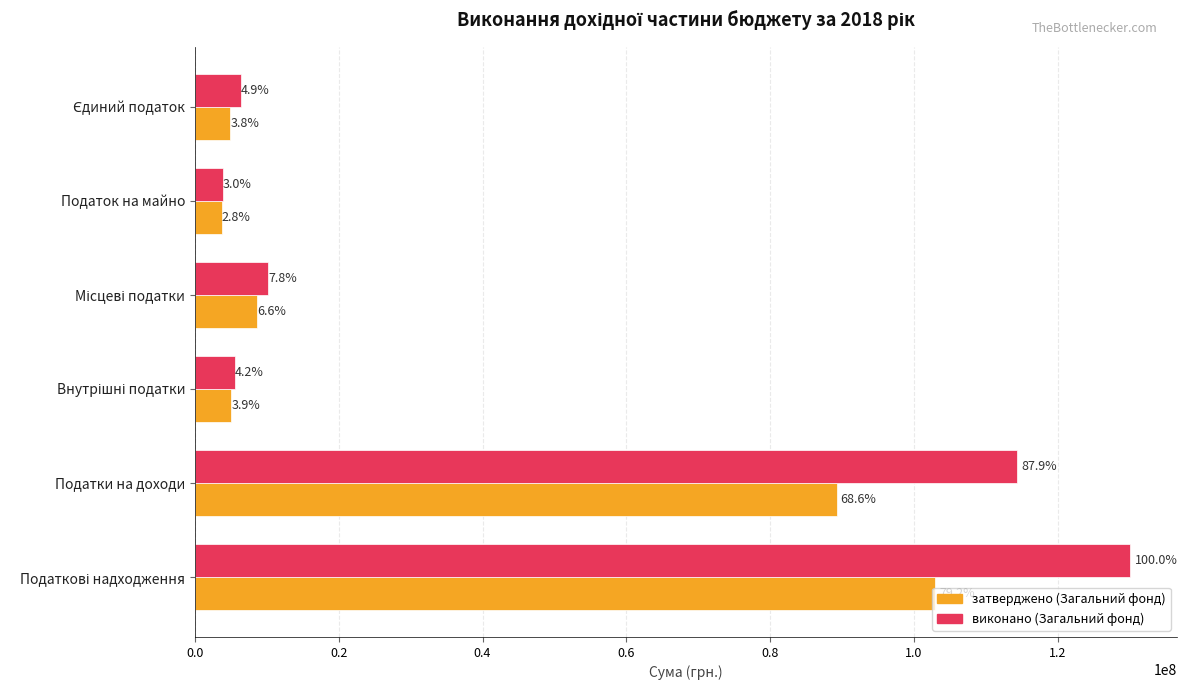

Which series has the largest total across all categories?

виконано (Загальний фонд)